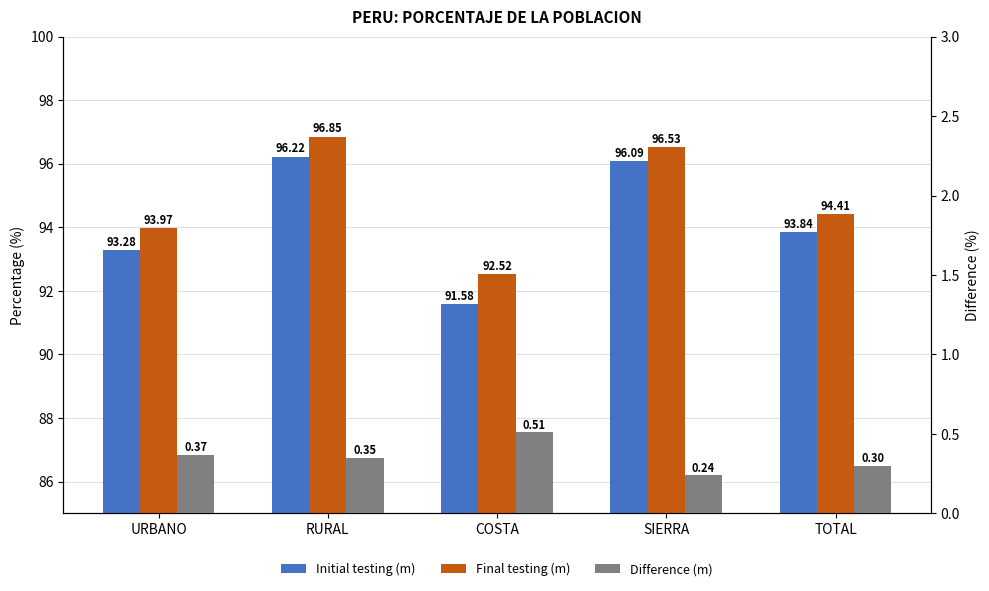

Between SIERRA and RURAL, which is larger?

RURAL